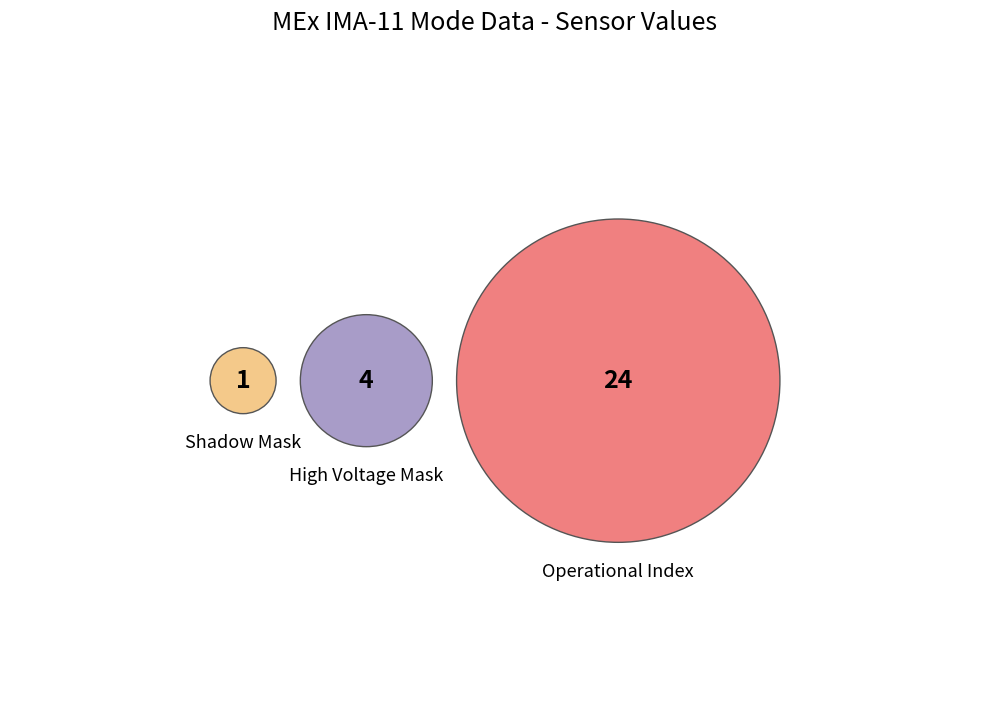

Which has a higher value, Operational Index or High Voltage Mask?

Operational Index